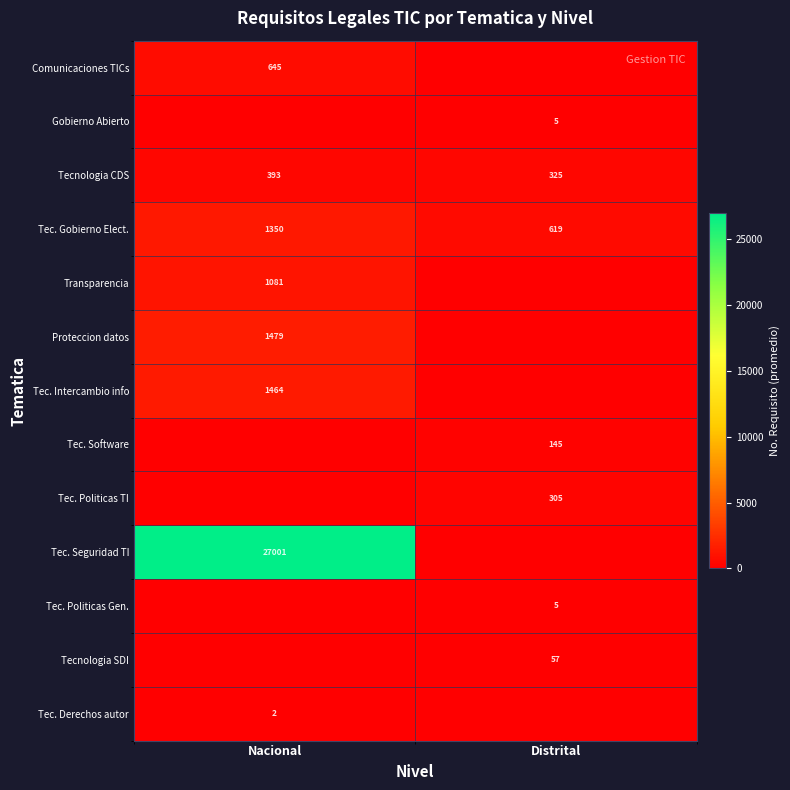

At which label does Tec. Gobierno Elect. reach its peak?

Nacional